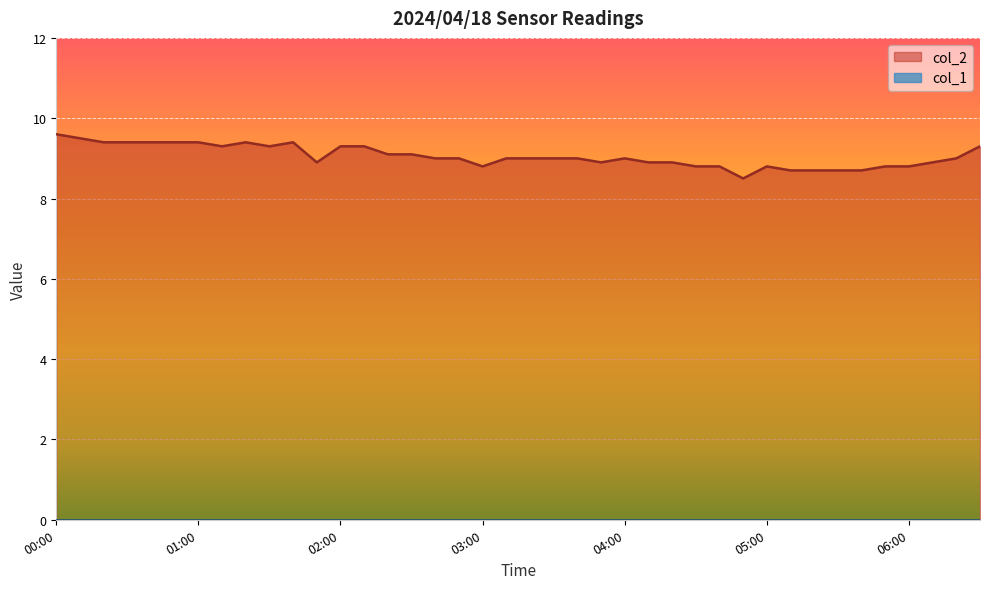

What is the sum of the values at 03:30 and 03:10?

18.0